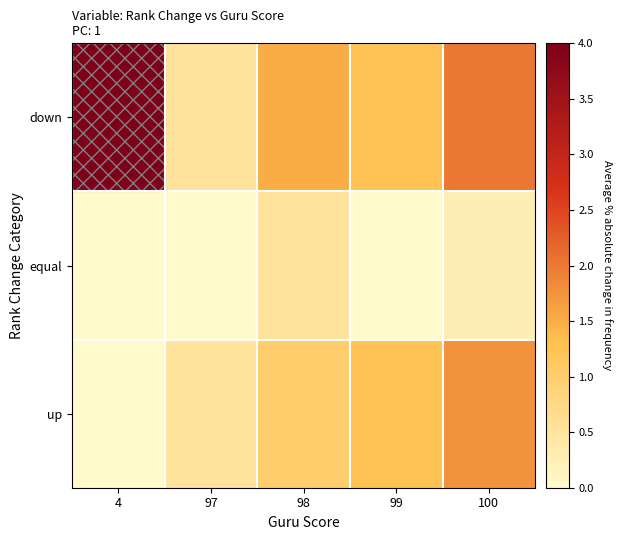

What is the spread (max minus min) of values at 97?

0.5